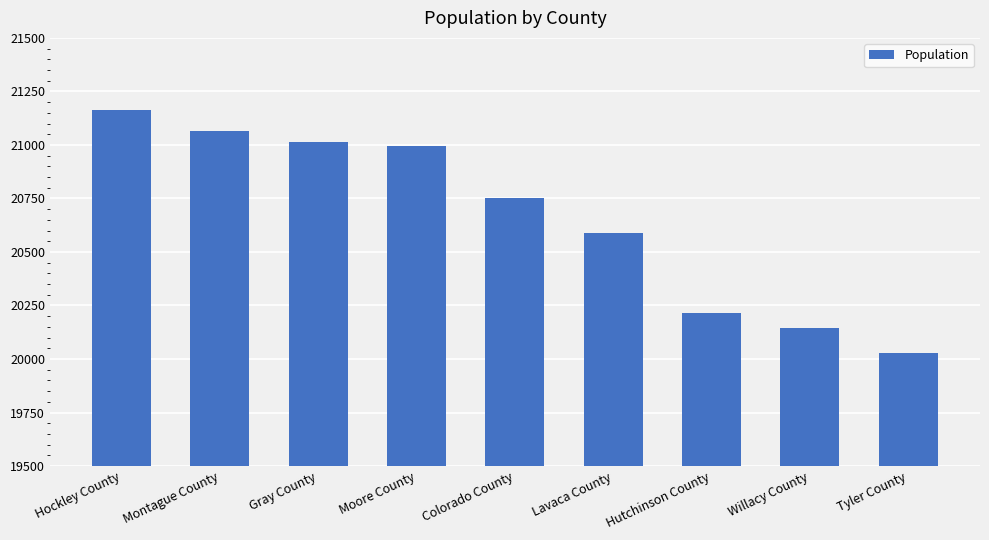

List the labels in order of value, smallest first.

Tyler County, Willacy County, Hutchinson County, Lavaca County, Colorado County, Moore County, Gray County, Montague County, Hockley County